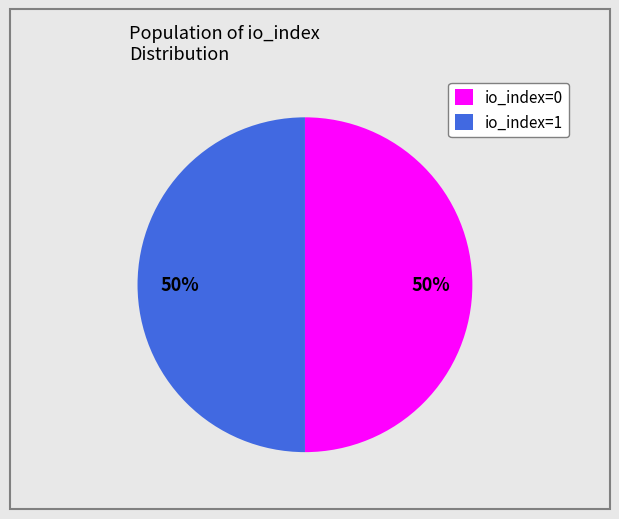

Is the sum of io_index=1 and io_index=0 greater than half?

Yes